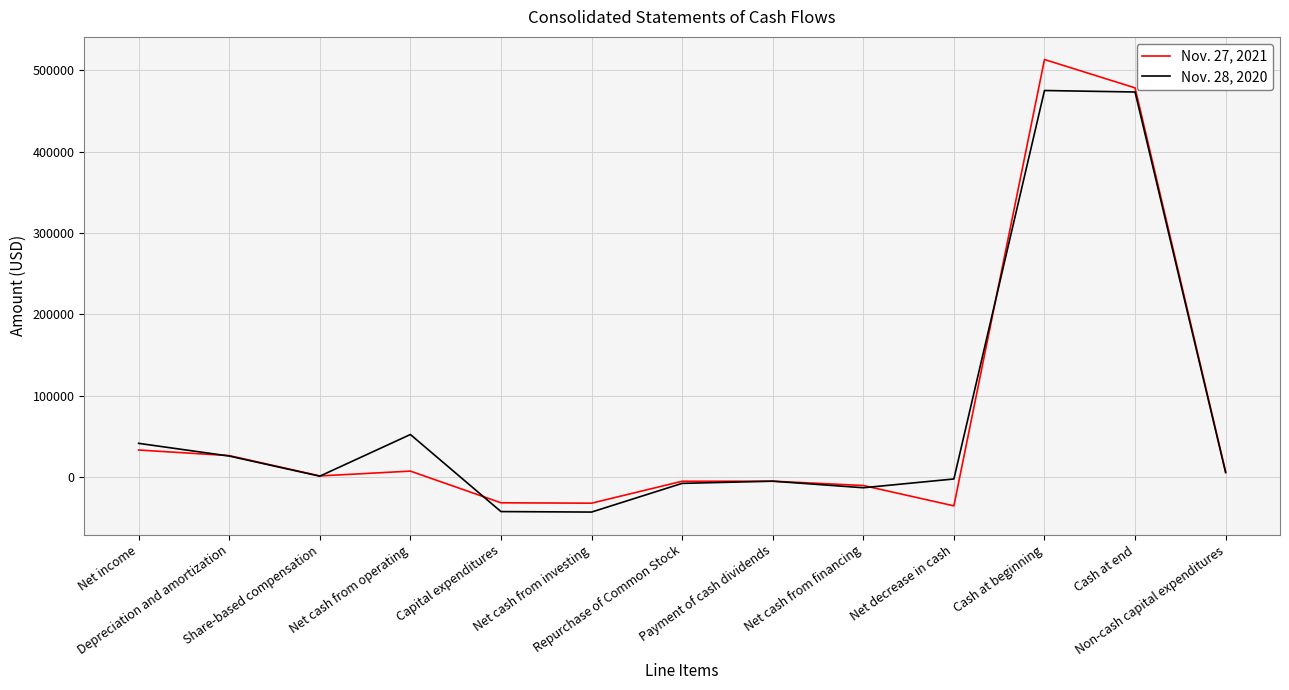

Rank the series by their maximum value, from lowest to highest.

Nov. 28, 2020, Nov. 27, 2021